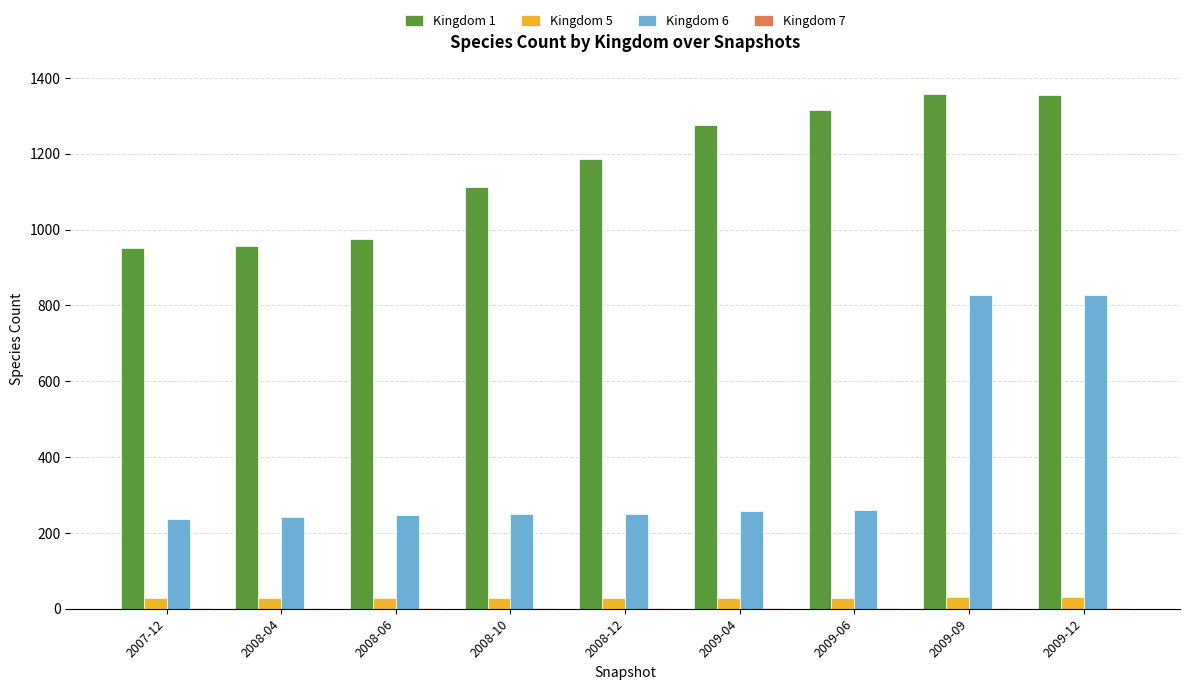

The value of Kingdom 1 at 2009-12 is 2253. True or false?

False